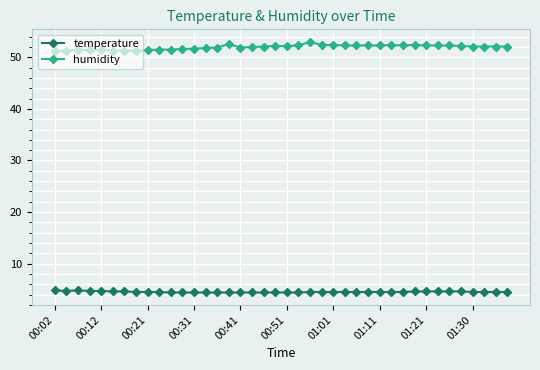

True or false: temperature and humidity cross at least once.

False